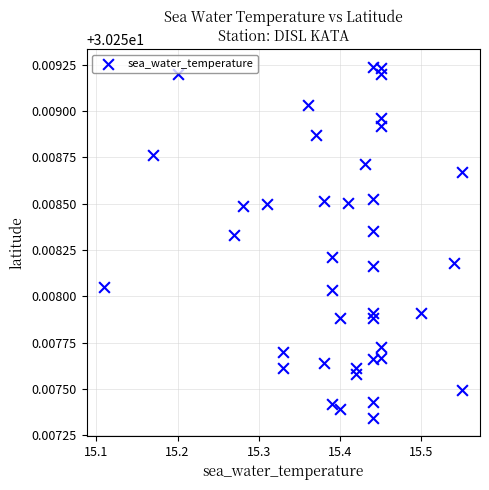

What is the range of X values (max minus min)?

0.4